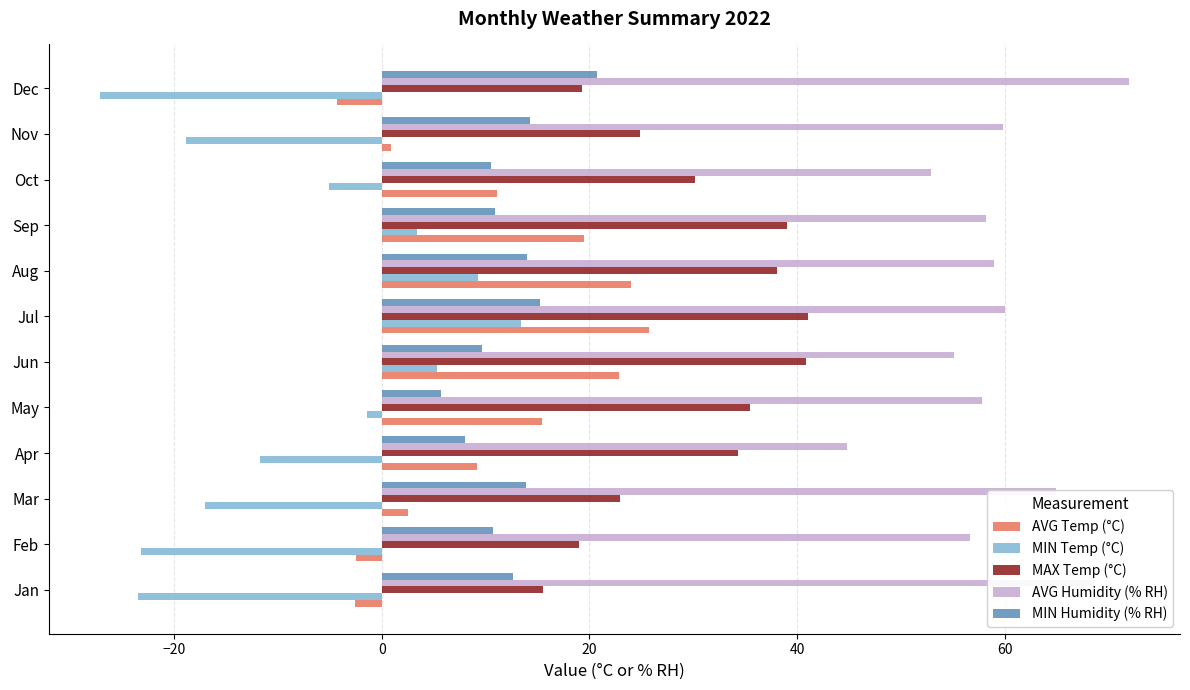

What is the lowest value of the MIN Temp (°C) series?

-27.1